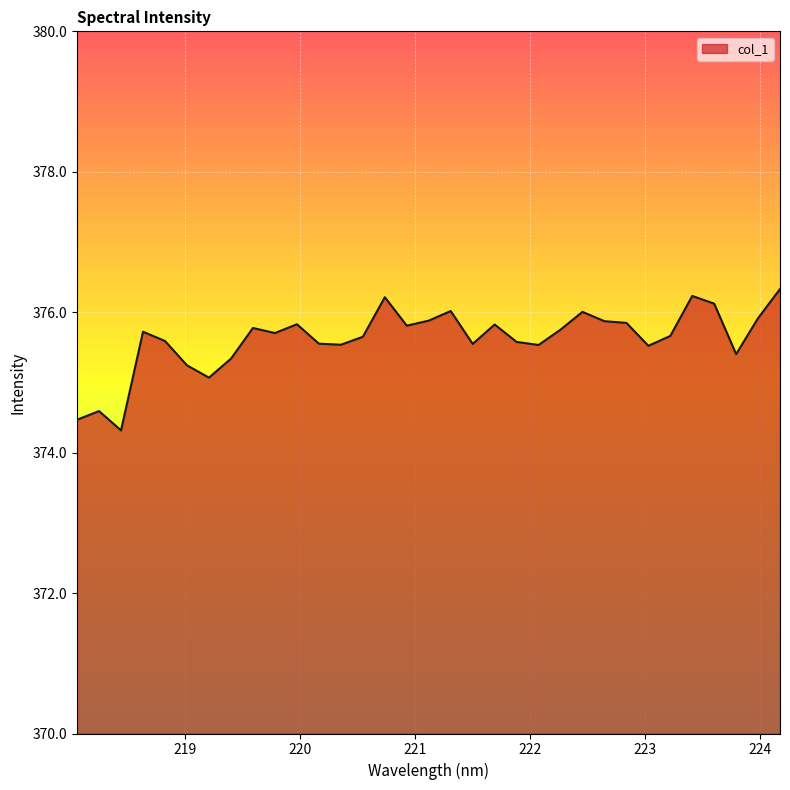

What is the difference between the maximum and minimum values?

2.0